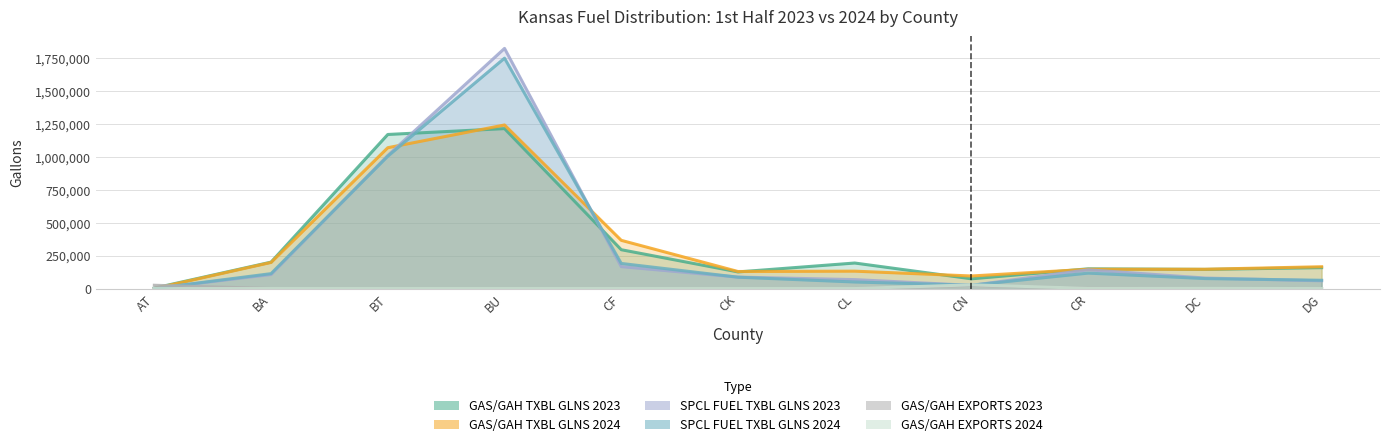

What position from the right is BU?

8